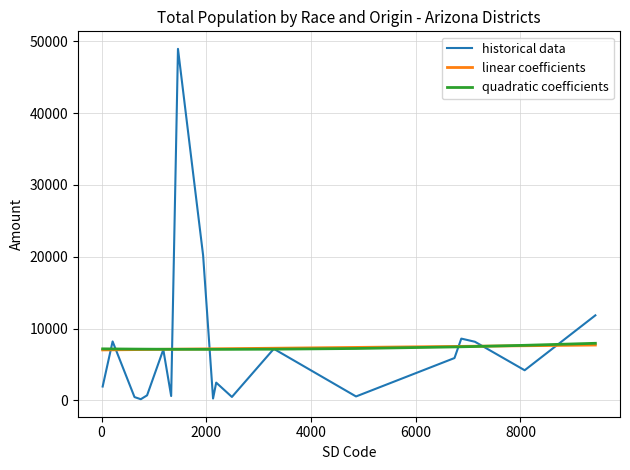

Which series has the widest spread of values?

historical data